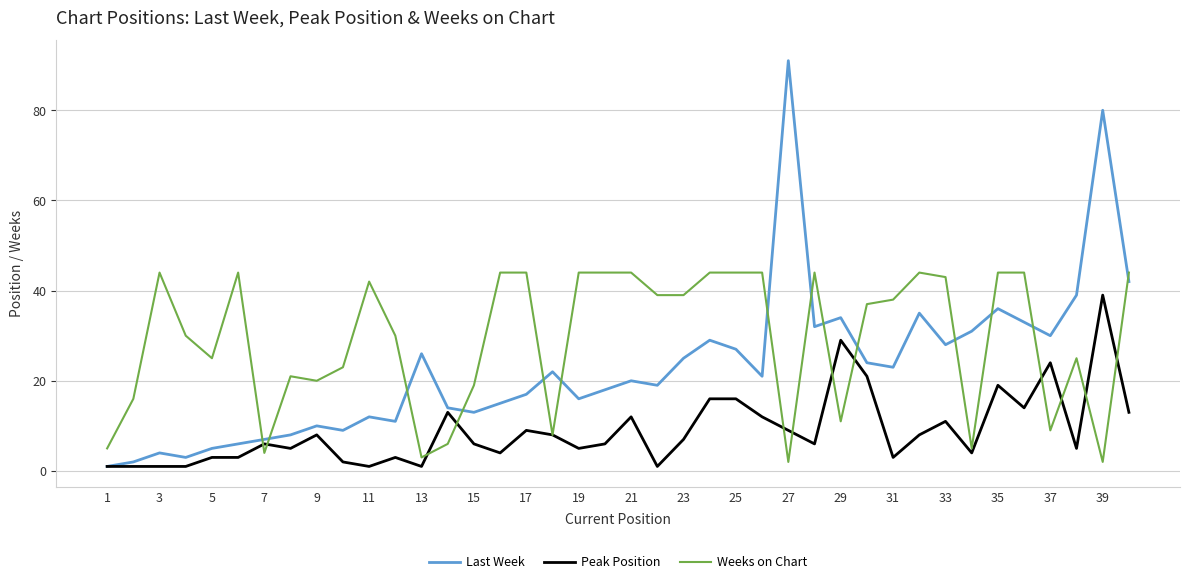

Which series has the largest total across all categories?

Weeks on Chart